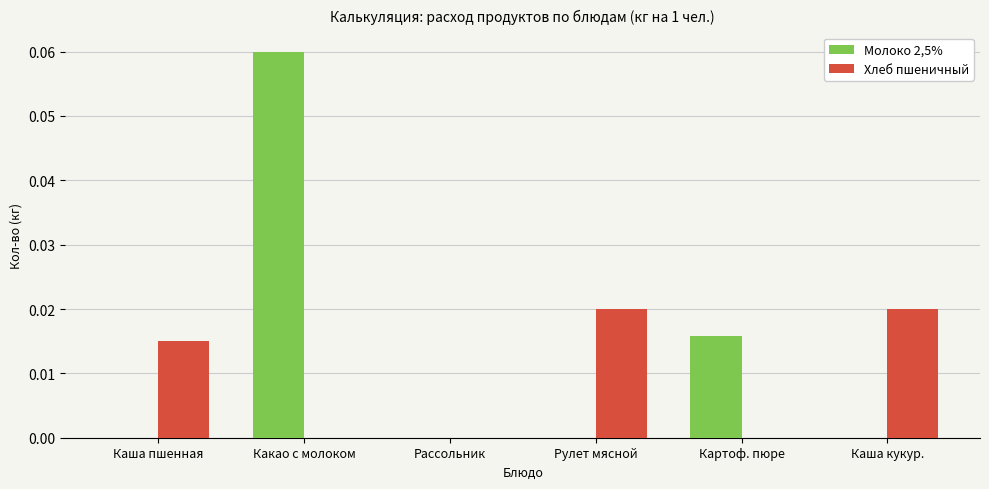

Which series has the largest total across all categories?

Молоко 2,5%